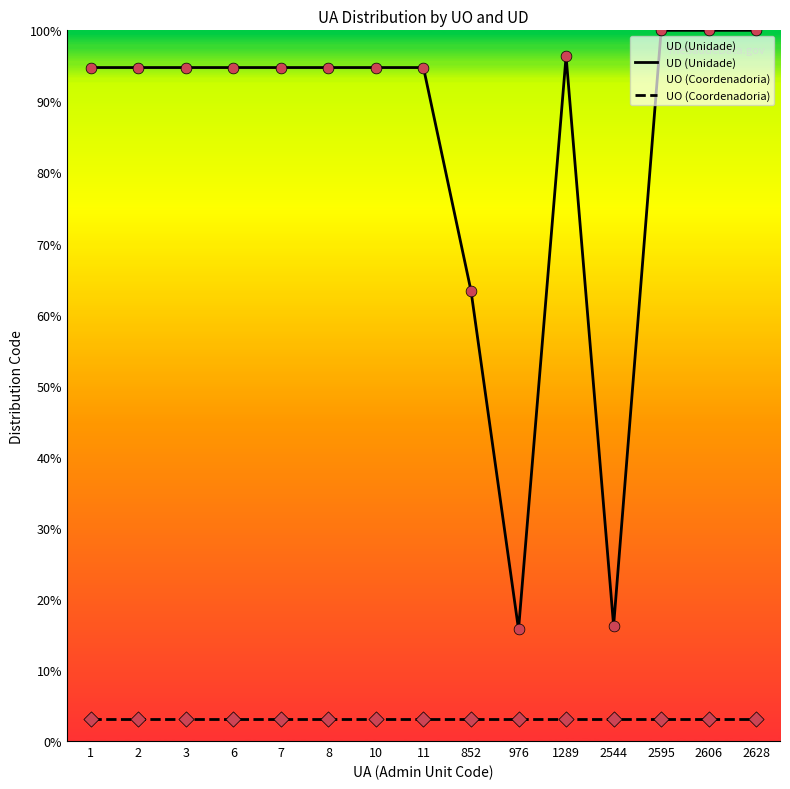

What are all the series names shown in the legend?

UD (Unidade), UO (Coordenadoria)